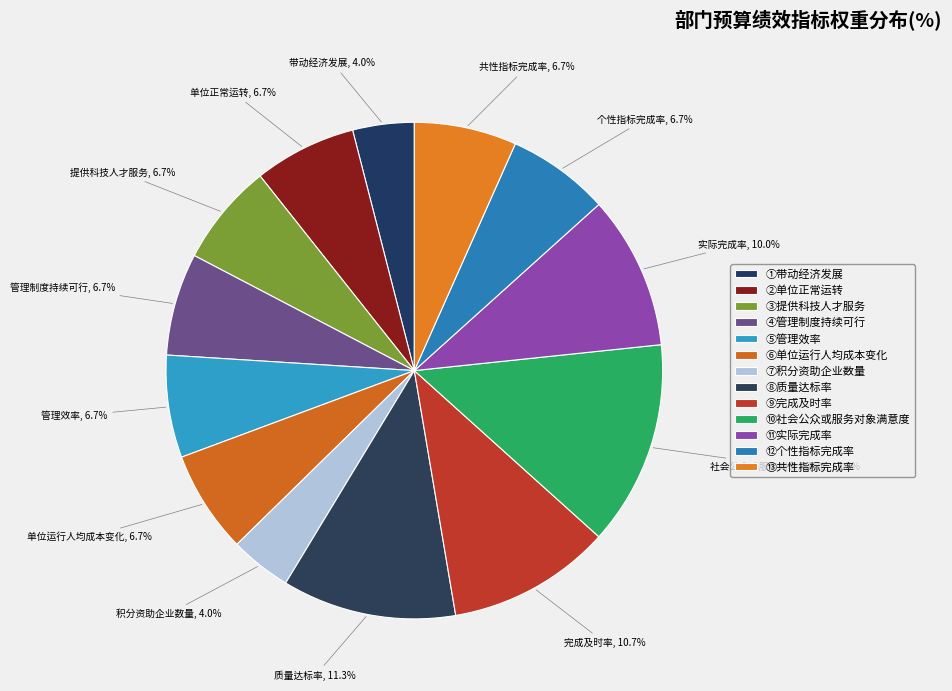

What percentage is the 社会公众或服务对象满意度 slice, to the nearest percent?

13%